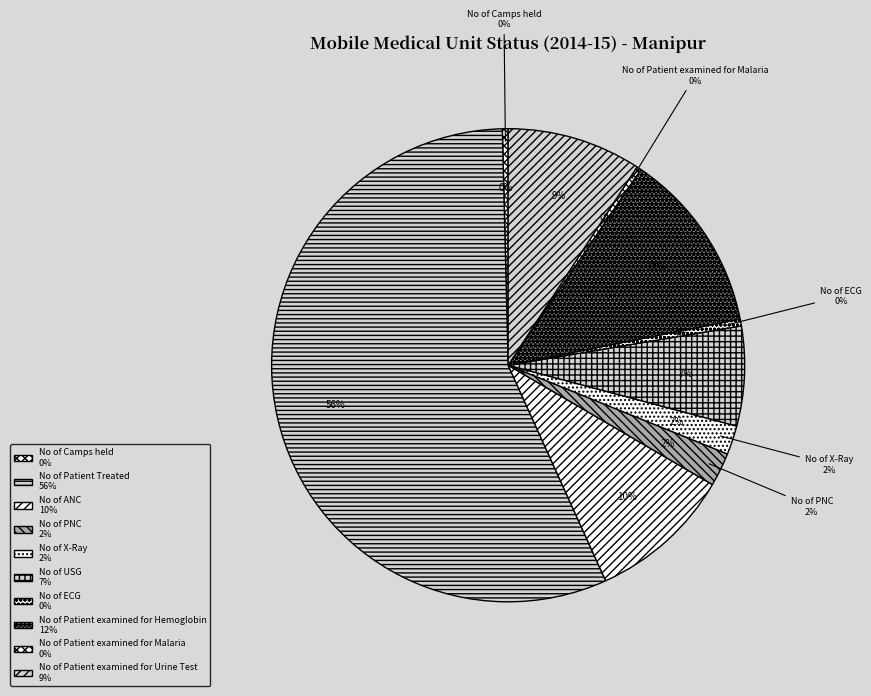

What is the smallest slice in the pie chart?

No of Patient examined for Malaria